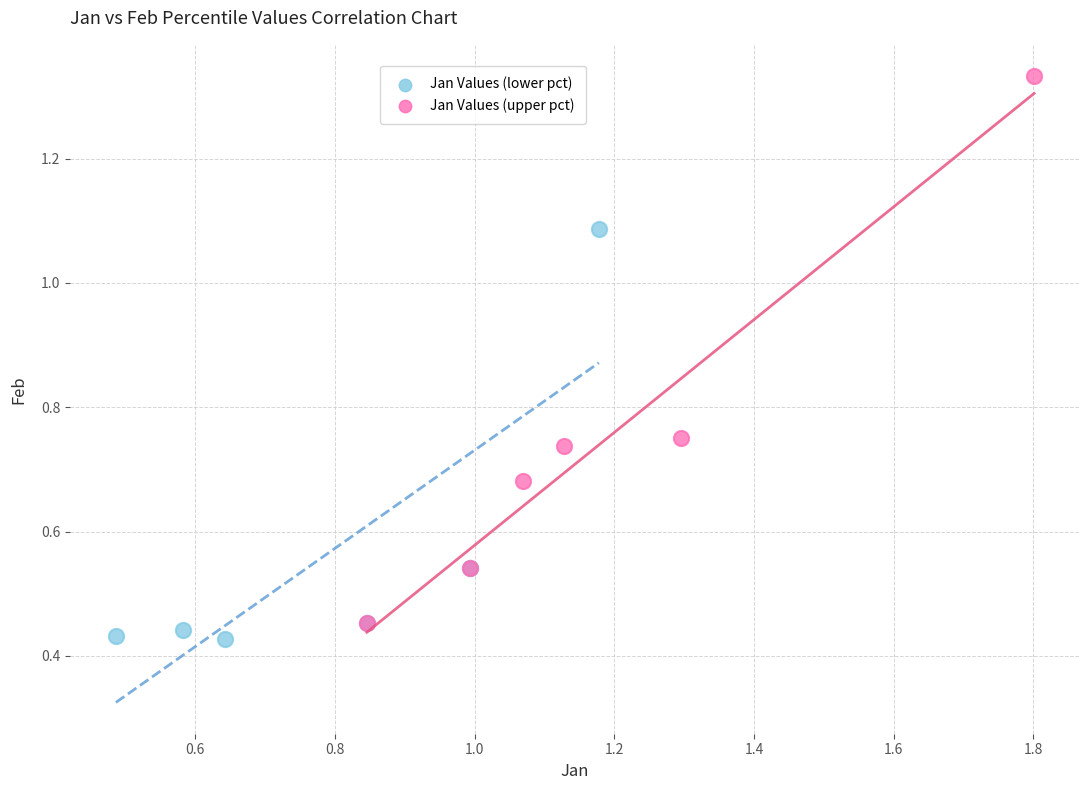

Which series reaches the maximum Y coordinate?

Jan Values (upper pct)